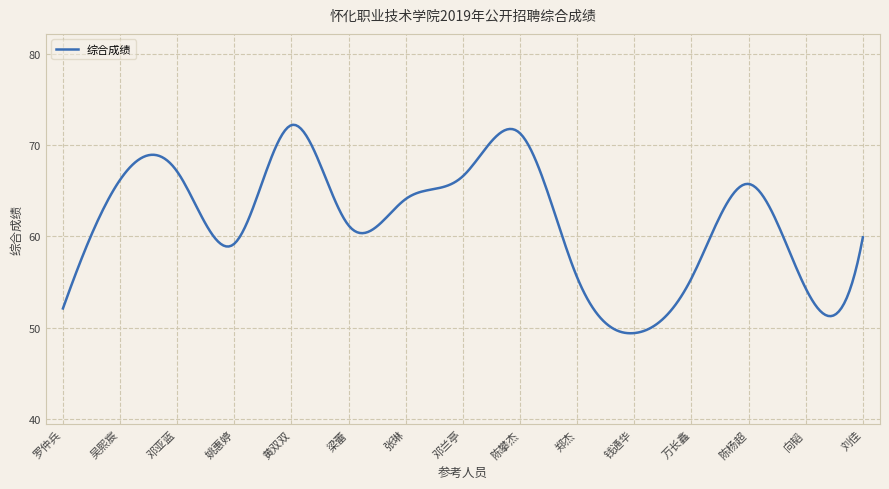

What is the smallest value displayed?

49.4